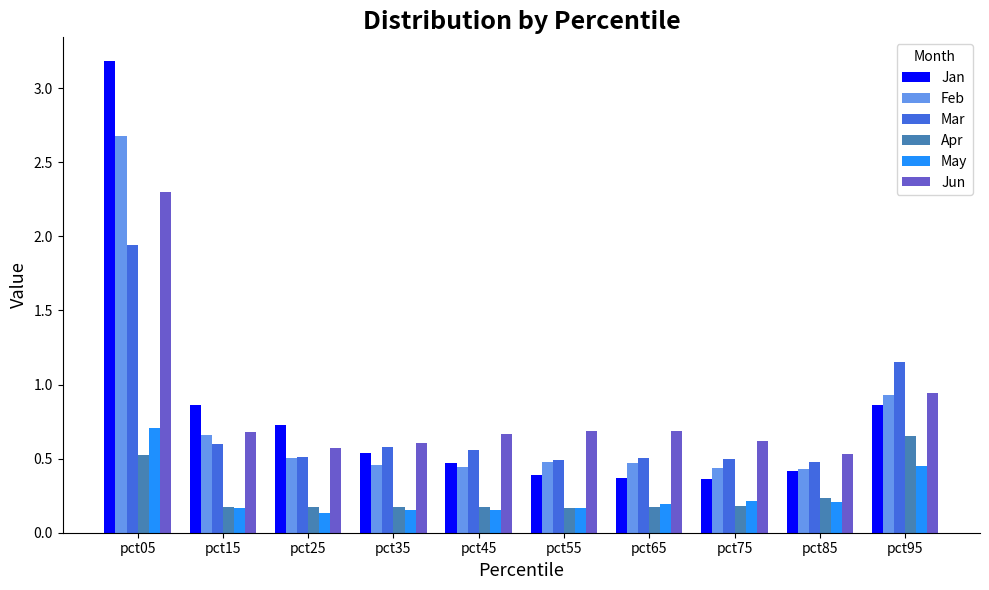

Which series has the widest spread of values?

Jan